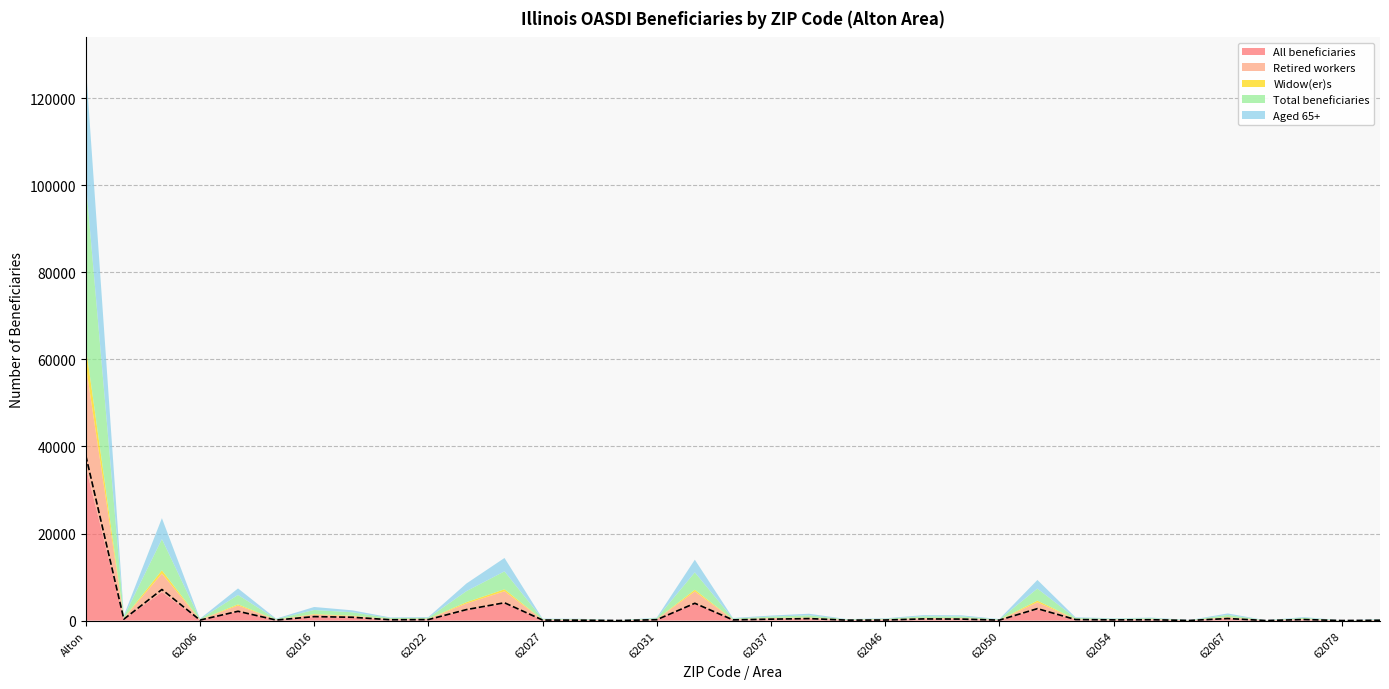

Which series ends up on top after the final intersection of Total beneficiaries and All beneficiaries?

Total beneficiaries